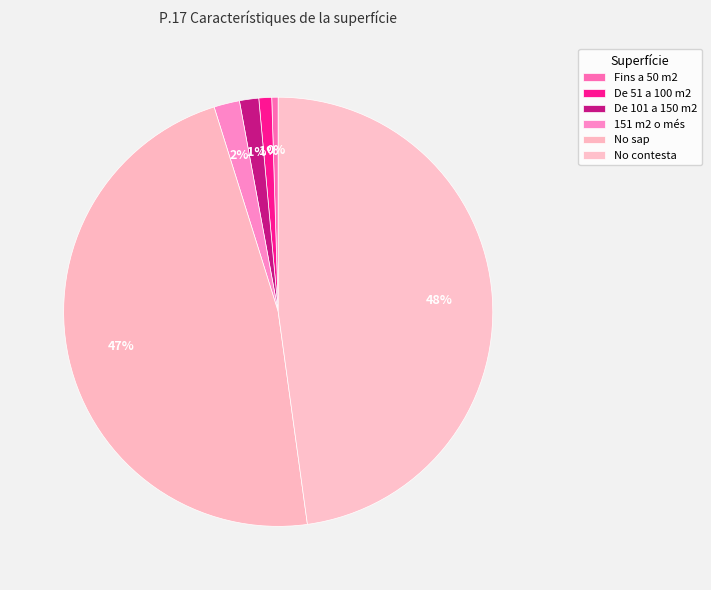

What percentage is the De 51 a 100 m2 slice, to the nearest percent?

1%